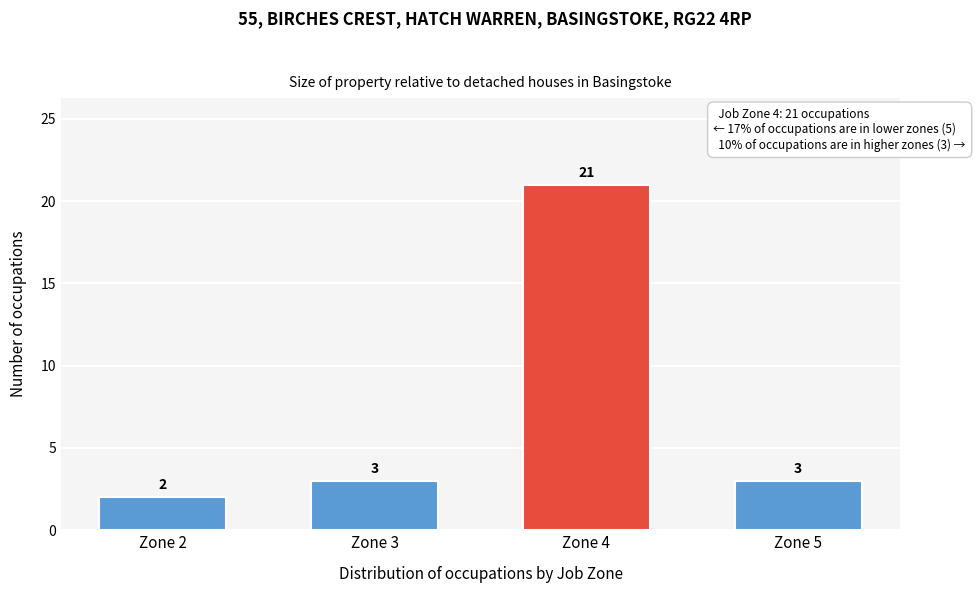

Reading left to right, list all the values displayed in this chart.

2	3	21	3